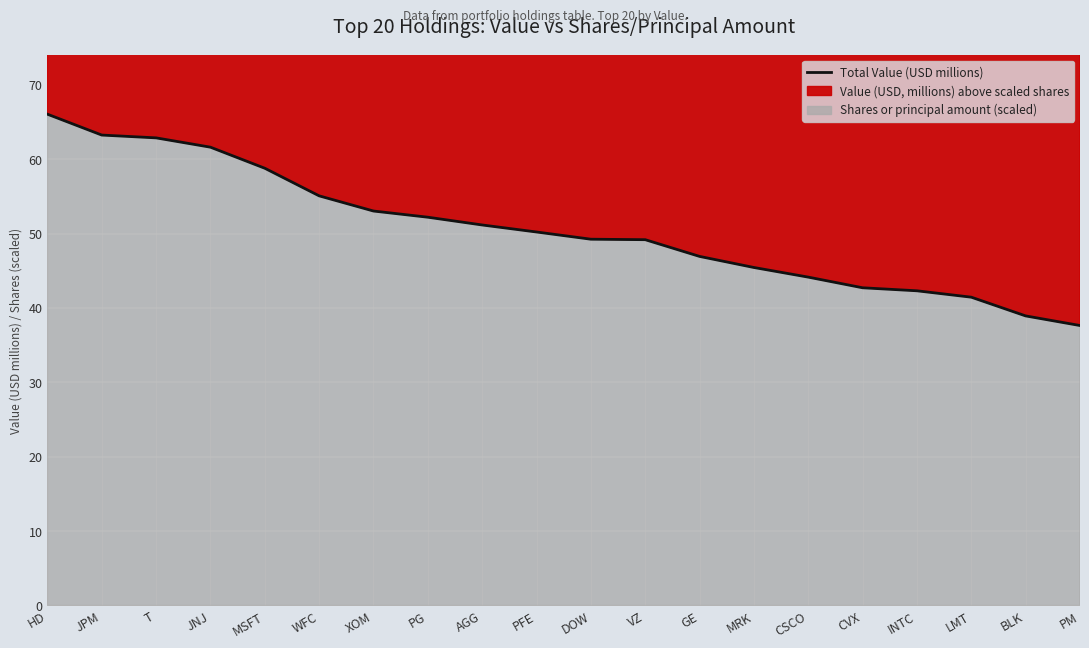

What is the label of the 16th point from the left?

CVX